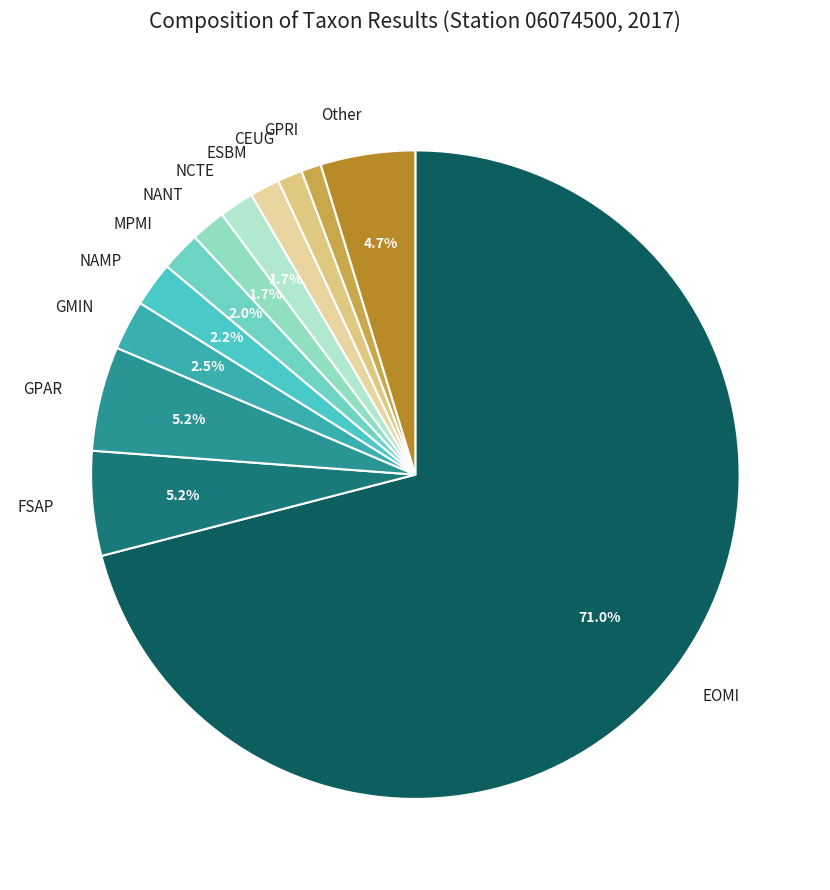

Which category has the biggest portion of the pie?

EOMI